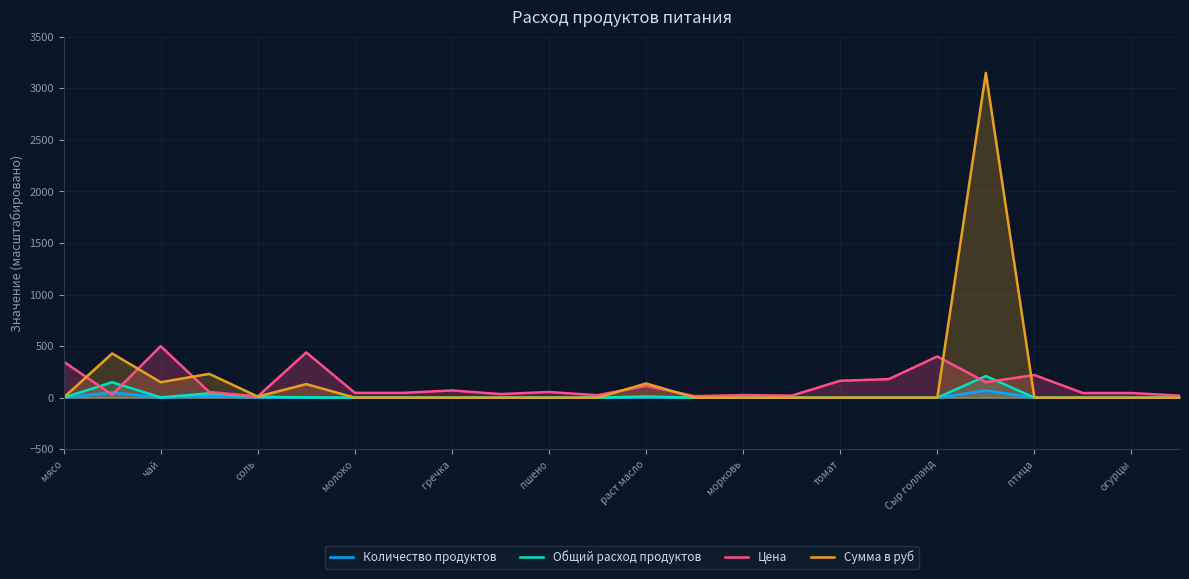

What are all the series names shown in the legend?

Количество продуктов, Общий расход продуктов, Цена, Сумма в руб